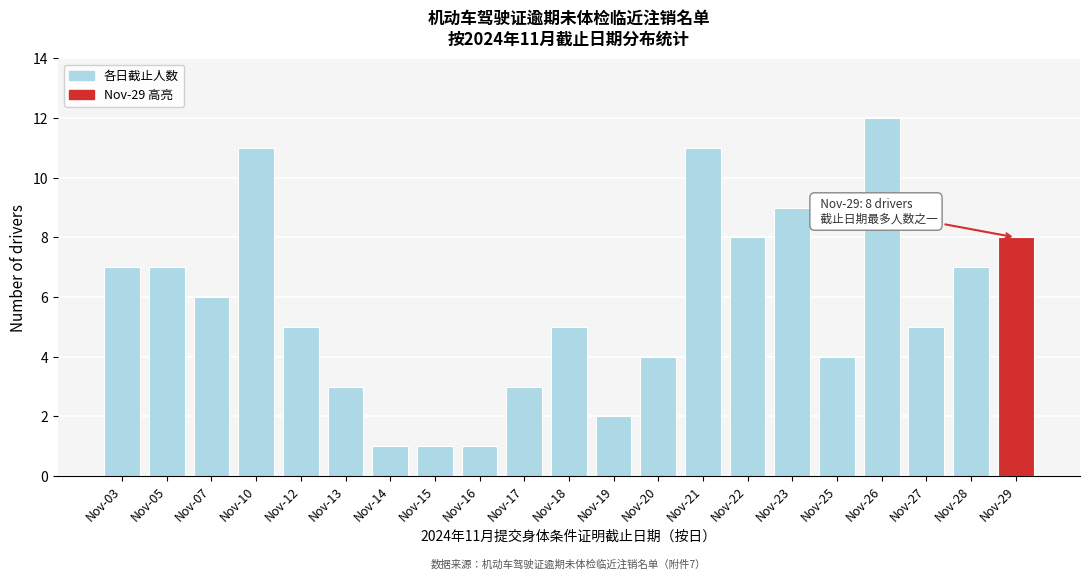

Reading right to left, transcribe all the data shown in this chart.

8	7	5	12	4	9	8	11	4	2	5	3	1	1	1	3	5	11	6	7	7